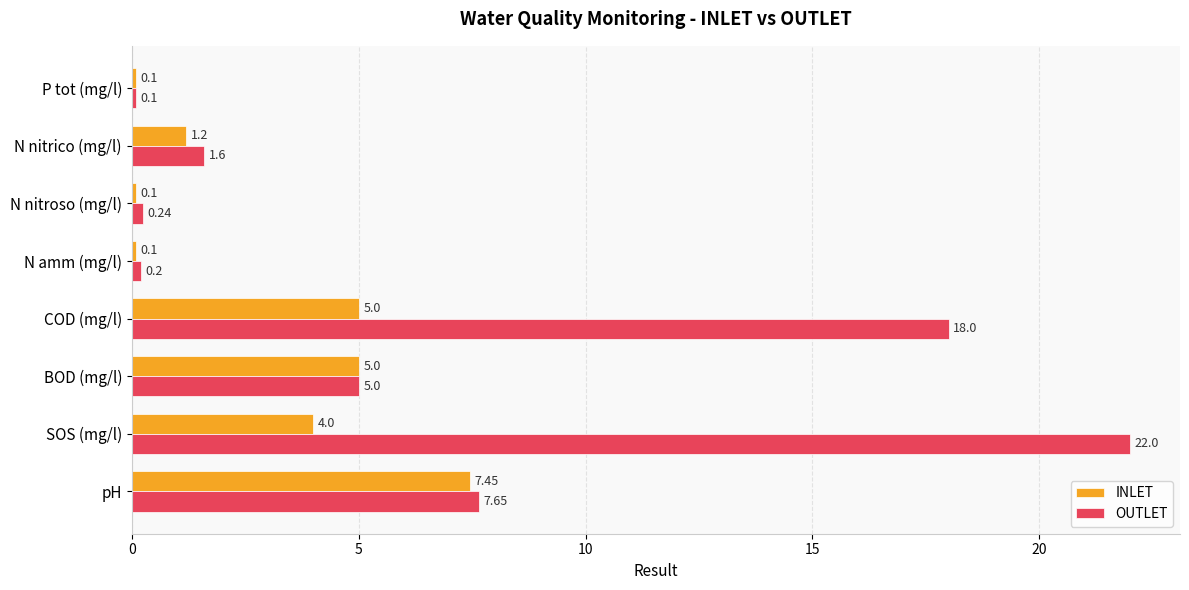

List the series in order of their overall mean, highest first.

OUTLET, INLET